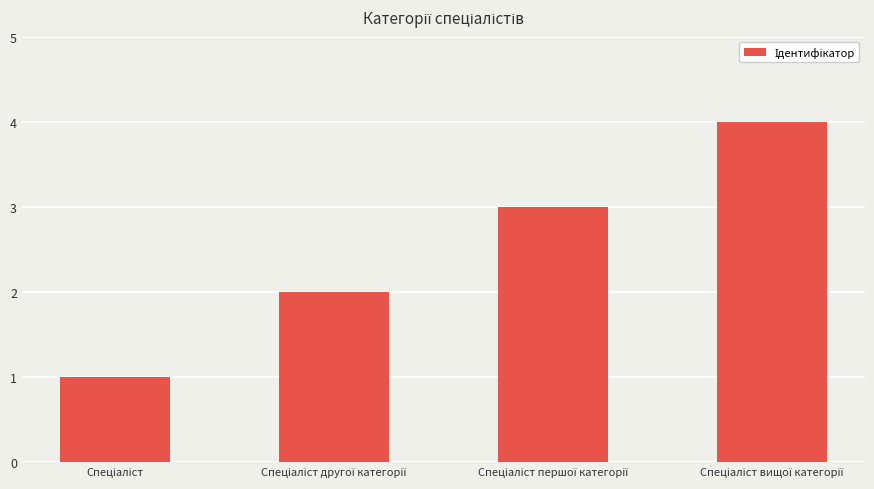

What is the maximum value shown in the chart?

4